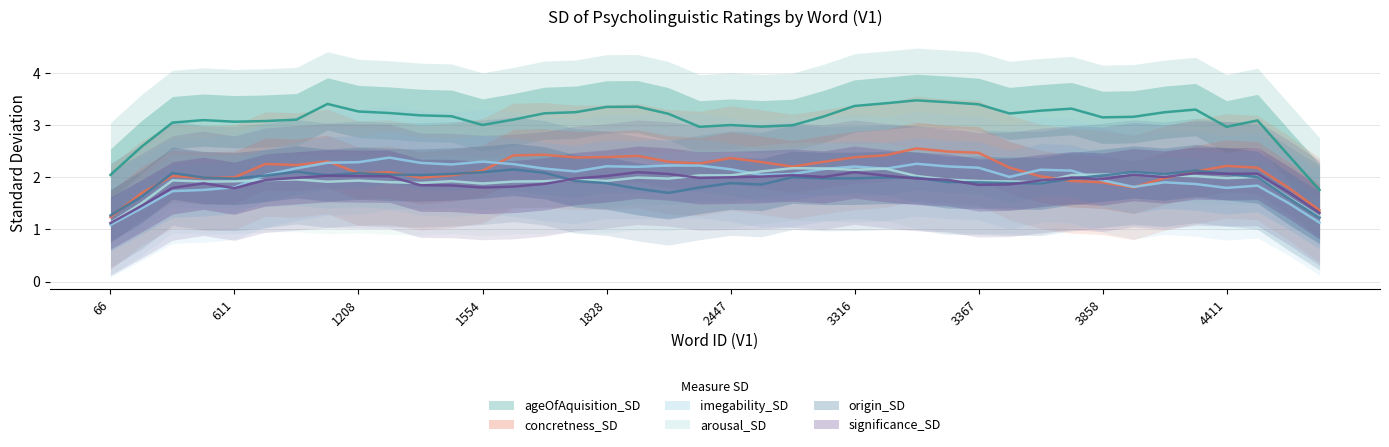

What is the value of the arousal_SD point at the 8th from the left?

1.9